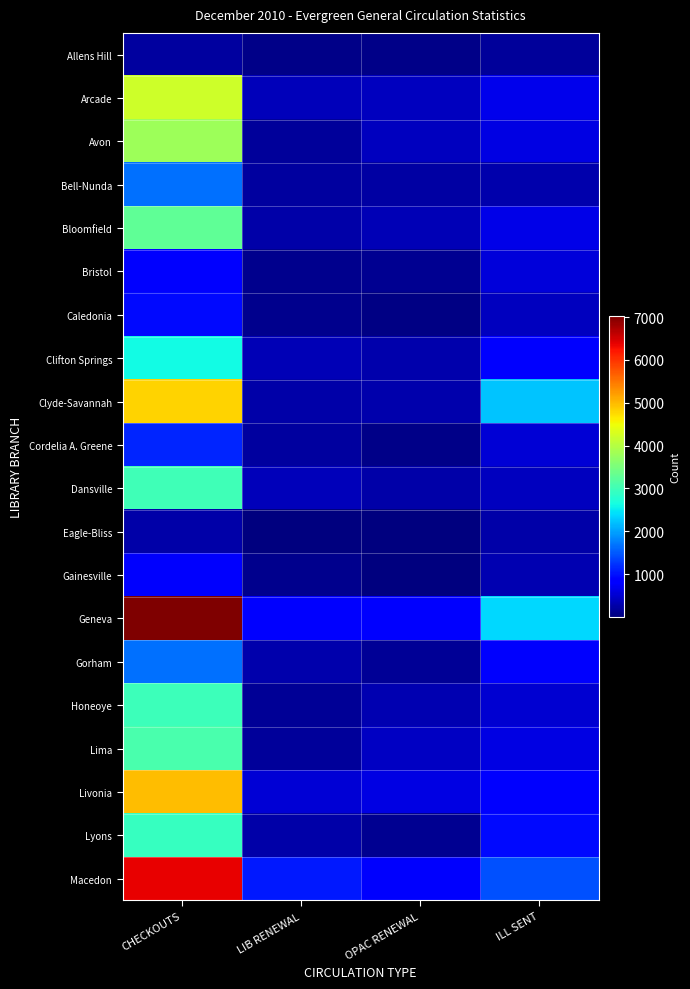

Reading left to right, what are all the values shown in this chart?

Allens Hill: CHECKOUTS=213	LIB RENEWAL=82	OPAC RENEWAL=60	ILL SENT=173
Arcade: CHECKOUTS=4222	LIB RENEWAL=376	OPAC RENEWAL=411	ILL SENT=680
Avon: CHECKOUTS=3791	LIB RENEWAL=171	OPAC RENEWAL=393	ILL SENT=614
Bell-Nunda: CHECKOUTS=1669	LIB RENEWAL=205	OPAC RENEWAL=236	ILL SENT=277
Bloomfield: CHECKOUTS=3281	LIB RENEWAL=265	OPAC RENEWAL=331	ILL SENT=647
Bristol: CHECKOUTS=859	LIB RENEWAL=110	OPAC RENEWAL=112	ILL SENT=576
Caledonia: CHECKOUTS=950	LIB RENEWAL=108	OPAC RENEWAL=54	ILL SENT=392
Clifton Springs: CHECKOUTS=2611	LIB RENEWAL=333	OPAC RENEWAL=292	ILL SENT=818
Clyde-Savannah: CHECKOUTS=4824	LIB RENEWAL=260	OPAC RENEWAL=294	ILL SENT=2230
Cordelia A. Greene: CHECKOUTS=1127	LIB RENEWAL=205	OPAC RENEWAL=70	ILL SENT=545
Dansville: CHECKOUTS=2998	LIB RENEWAL=381	OPAC RENEWAL=248	ILL SENT=410
Eagle-Bliss: CHECKOUTS=248	LIB RENEWAL=10	OPAC RENEWAL=1	ILL SENT=273
Gainesville: CHECKOUTS=793	LIB RENEWAL=102	OPAC RENEWAL=23	ILL SENT=316
Geneva: CHECKOUTS=7020	LIB RENEWAL=838	OPAC RENEWAL=840	ILL SENT=2376
Gorham: CHECKOUTS=1671	LIB RENEWAL=302	OPAC RENEWAL=147	ILL SENT=772
Honeoye: CHECKOUTS=2967	LIB RENEWAL=154	OPAC RENEWAL=317	ILL SENT=519
Lima: CHECKOUTS=3088	LIB RENEWAL=187	OPAC RENEWAL=434	ILL SENT=617
Livonia: CHECKOUTS=4972	LIB RENEWAL=535	OPAC RENEWAL=611	ILL SENT=846
Lyons: CHECKOUTS=2915	LIB RENEWAL=257	OPAC RENEWAL=116	ILL SENT=937
Macedon: CHECKOUTS=6379	LIB RENEWAL=1051	OPAC RENEWAL=769	ILL SENT=1446